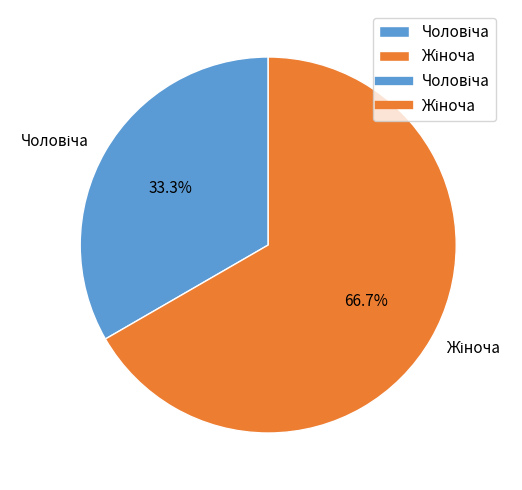

Does any single category account for the majority?

Yes